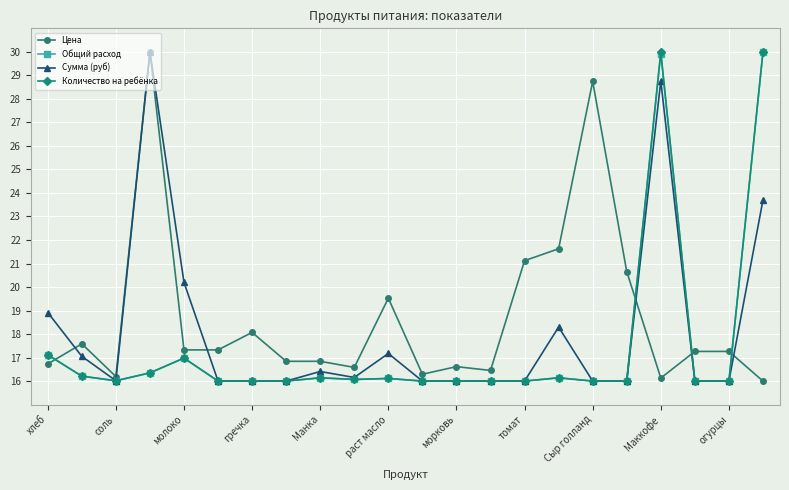

How many lines are shown in the chart?

4